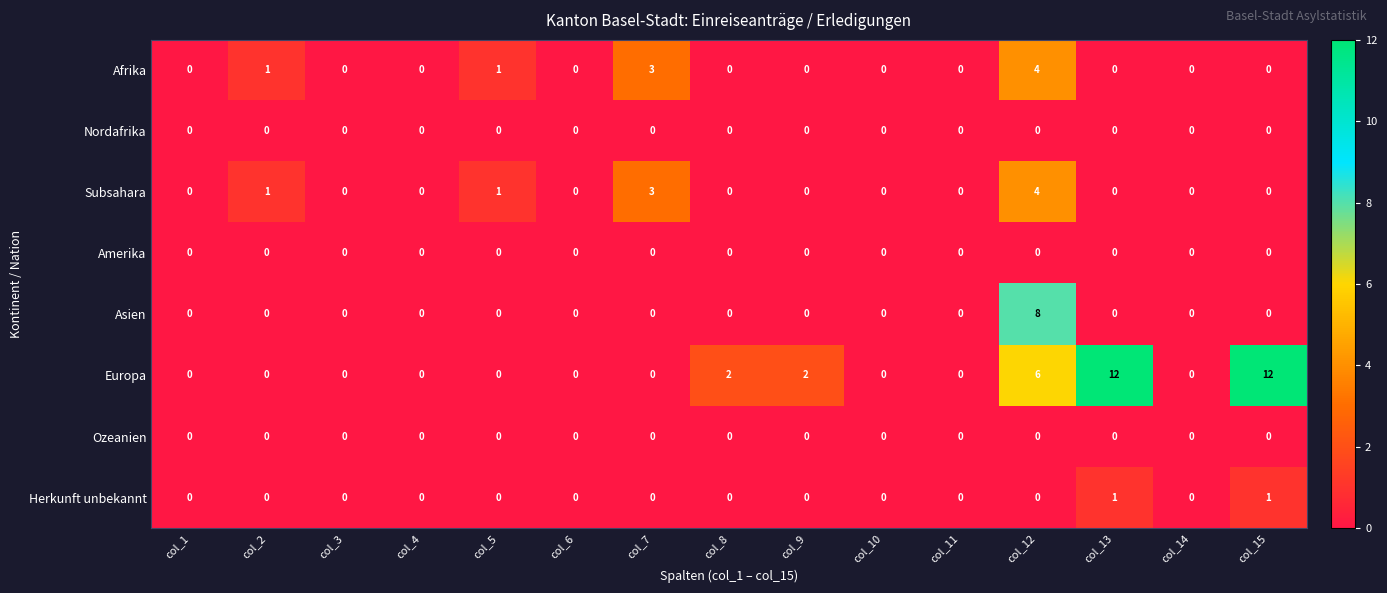

What is the difference between the highest and lowest values at col_9?

2